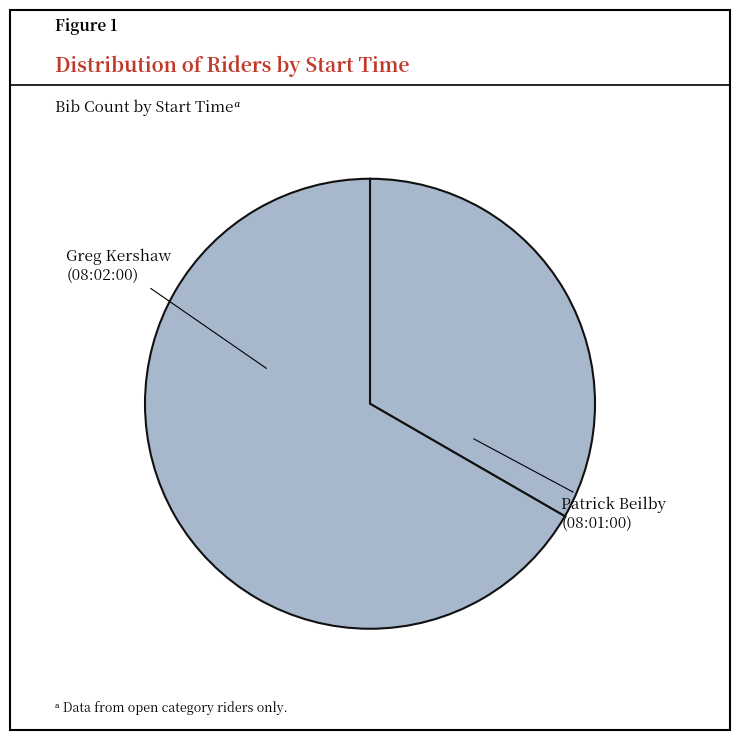

Which slice represents more than half of the pie?

Greg Kershaw (08:02:00)